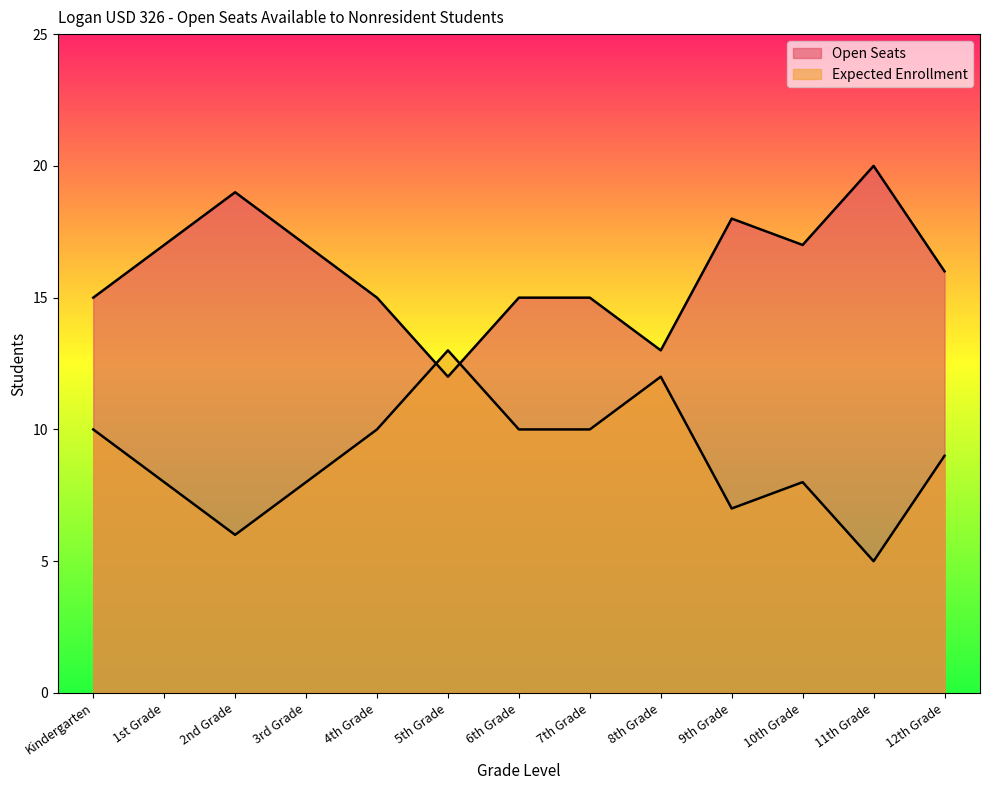

The value of Open Seats at 7th Grade is 10. True or false?

True